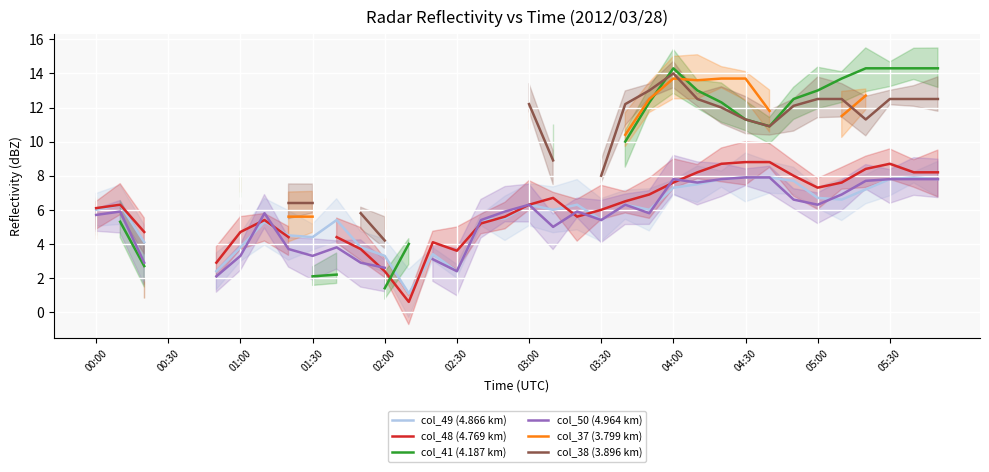

Is this an area chart (filled region under the line)?

No